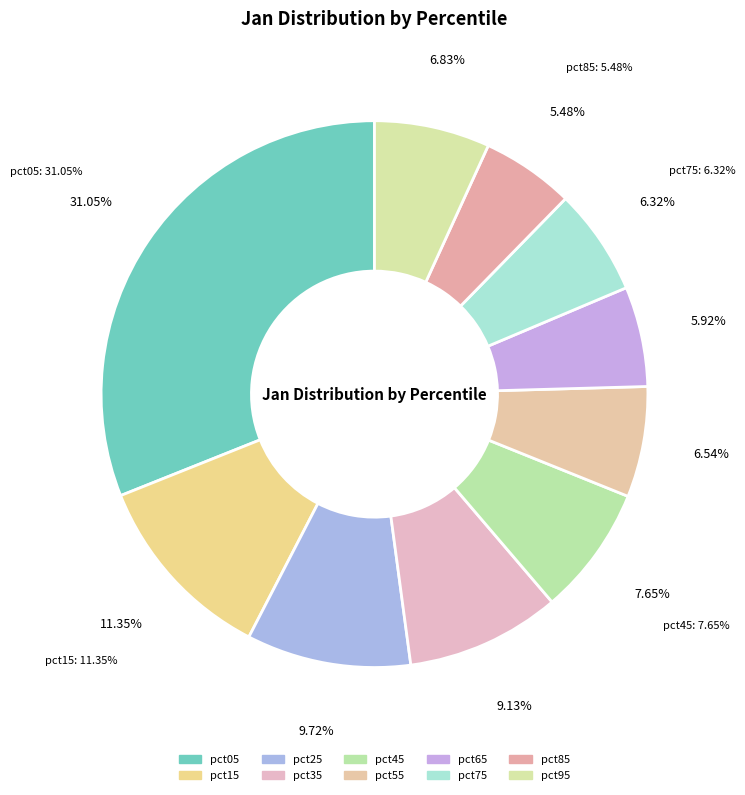

Count the number of slices in the pie.

10